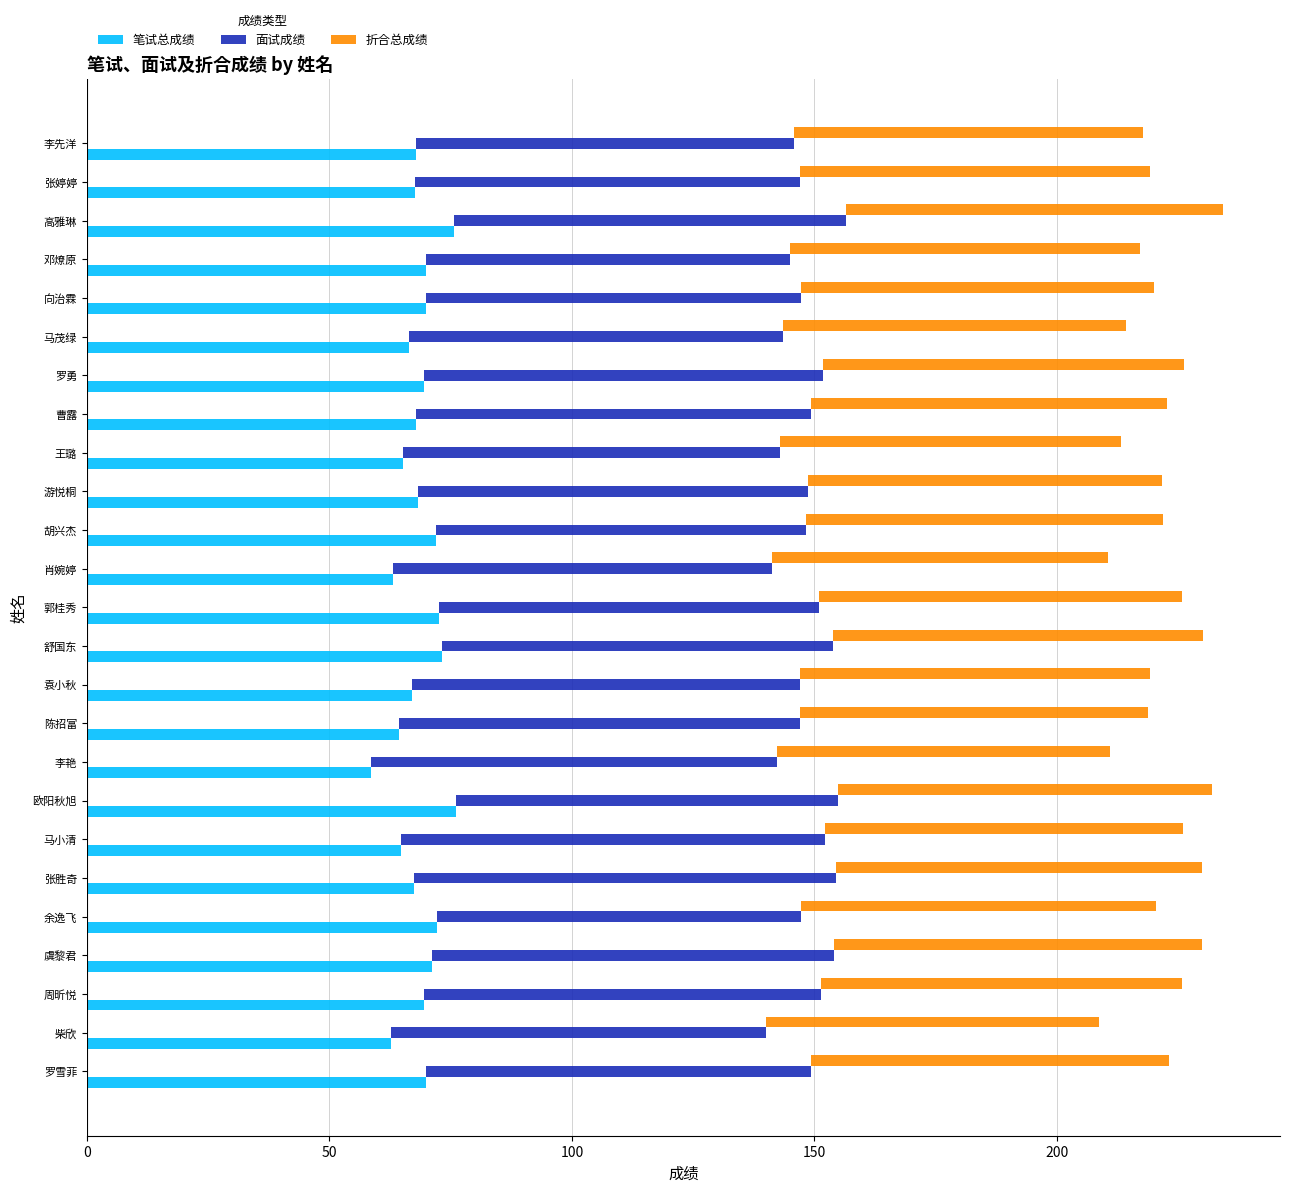

Which series has the largest range (max minus min)?

笔试总成绩